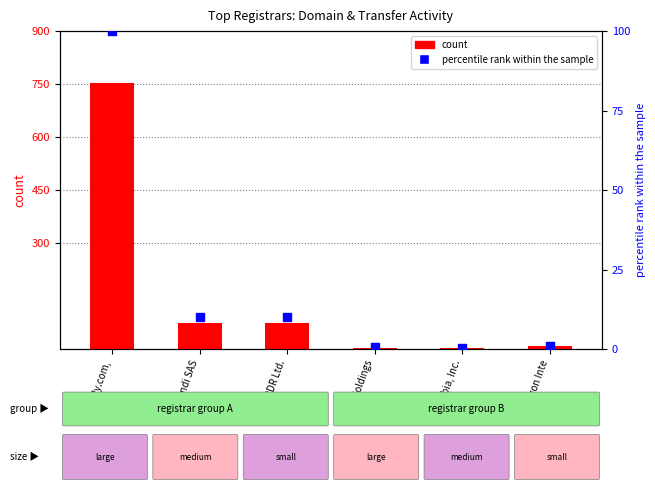

Is the value of count at DNC Holdings greater than the value of percentile rank within the sample at GoDaddy.com,?

No